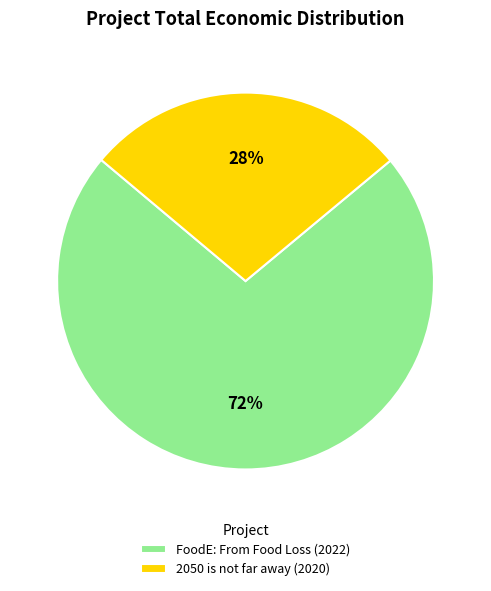

To the nearest percent, what is the combined percentage of 2050 is not far away (2020) and FoodE: From Food Loss (2022)?

100%